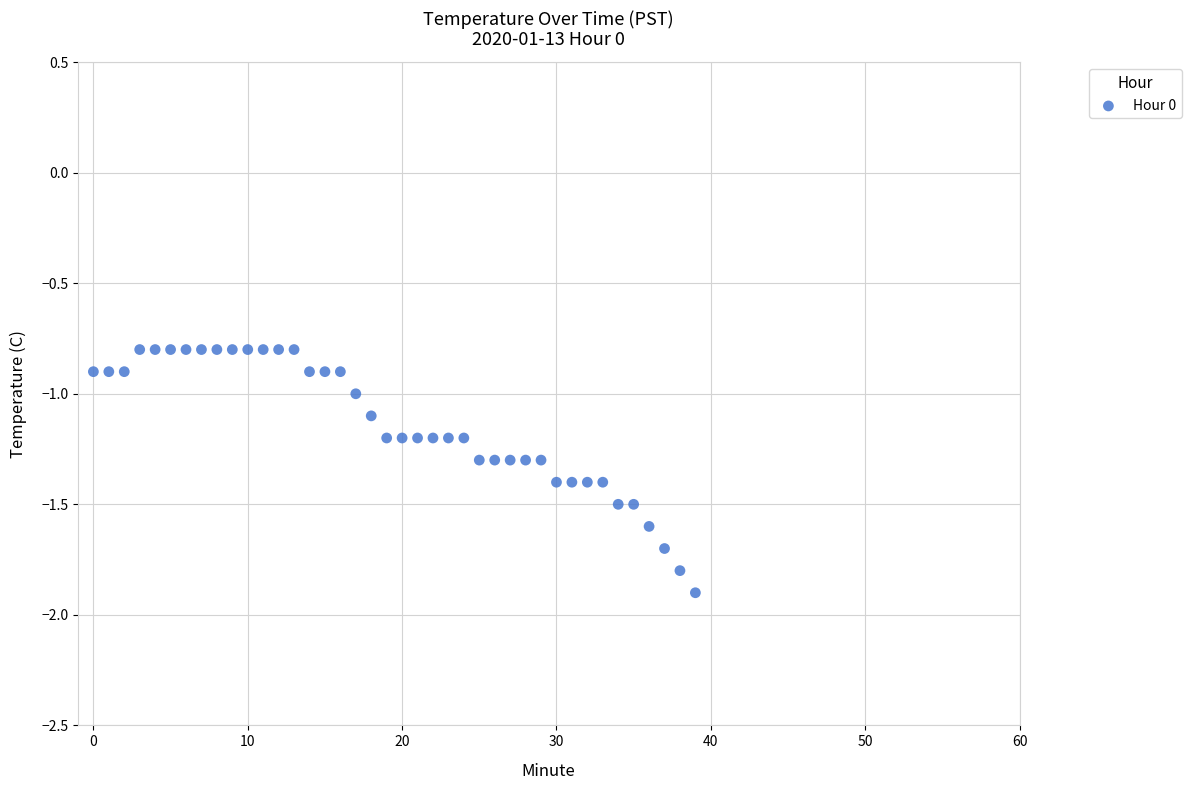

What is the range of Y values (max minus min)?

1.1